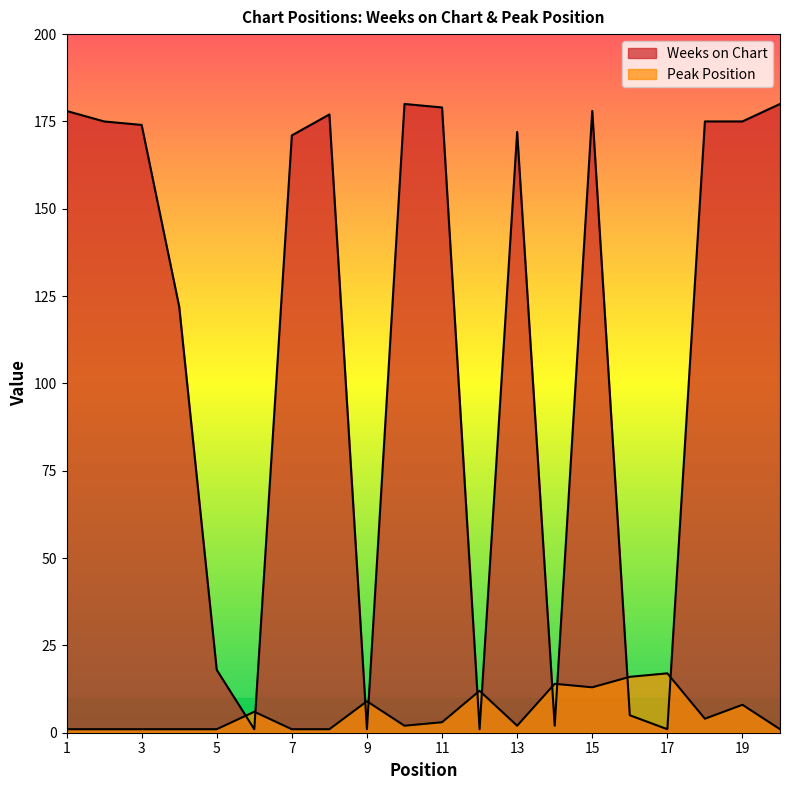

At which category does the chart reach its minimum across all series?

6